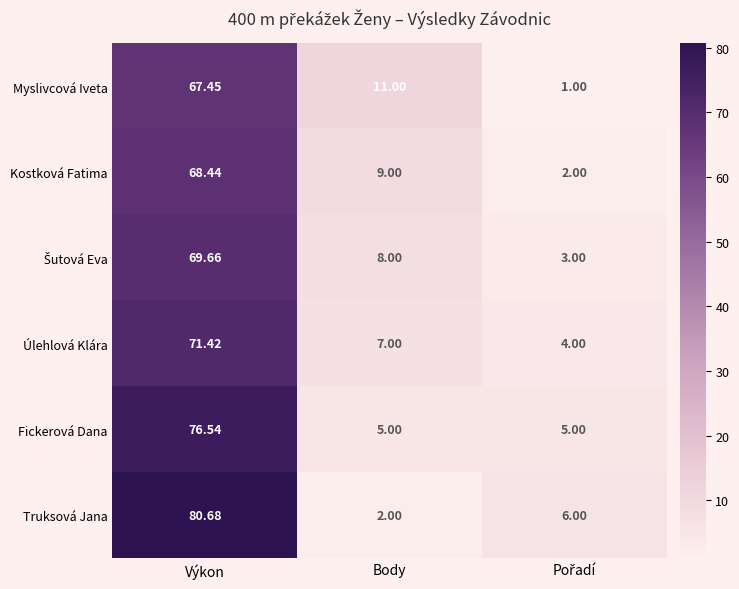

At which category is the sum across all series the highest?

Výkon